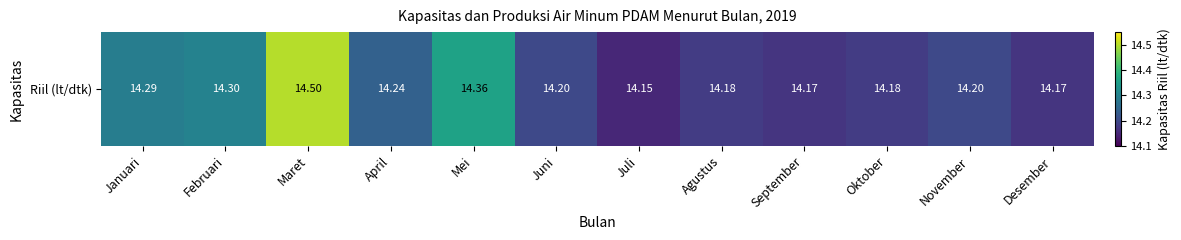

At which category does the chart reach its peak across all series?

Maret